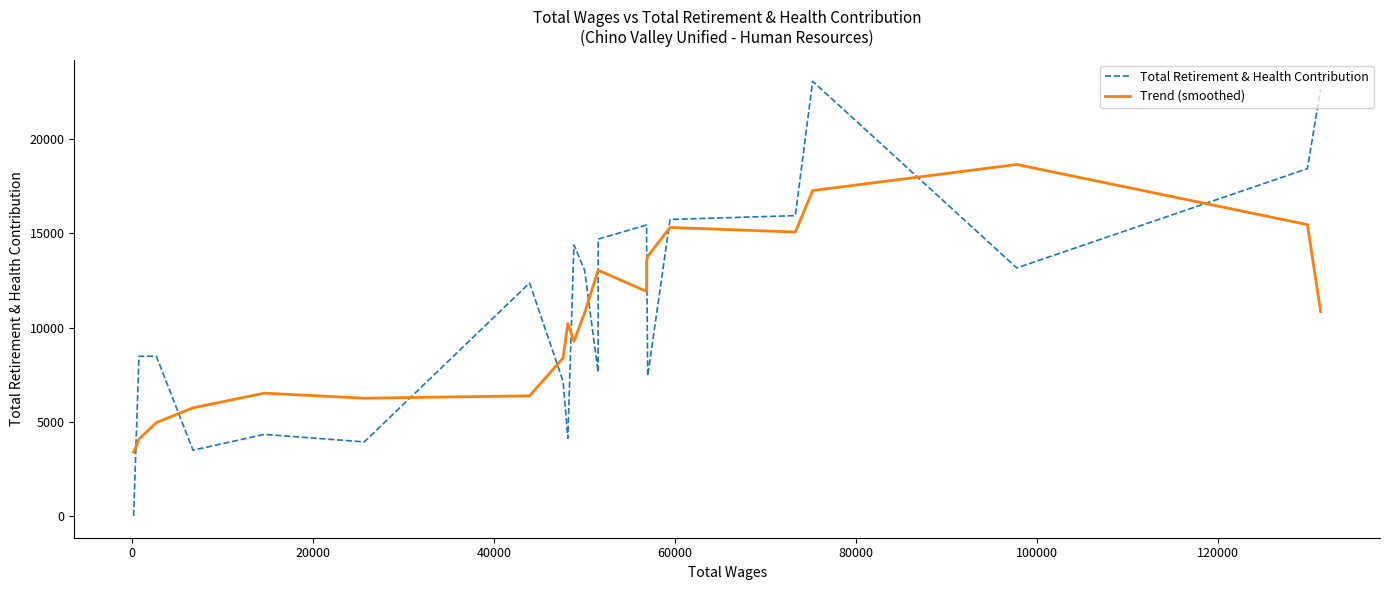

True or false: Total Retirement & Health Contribution and Trend (smoothed) intersect in this chart.

True